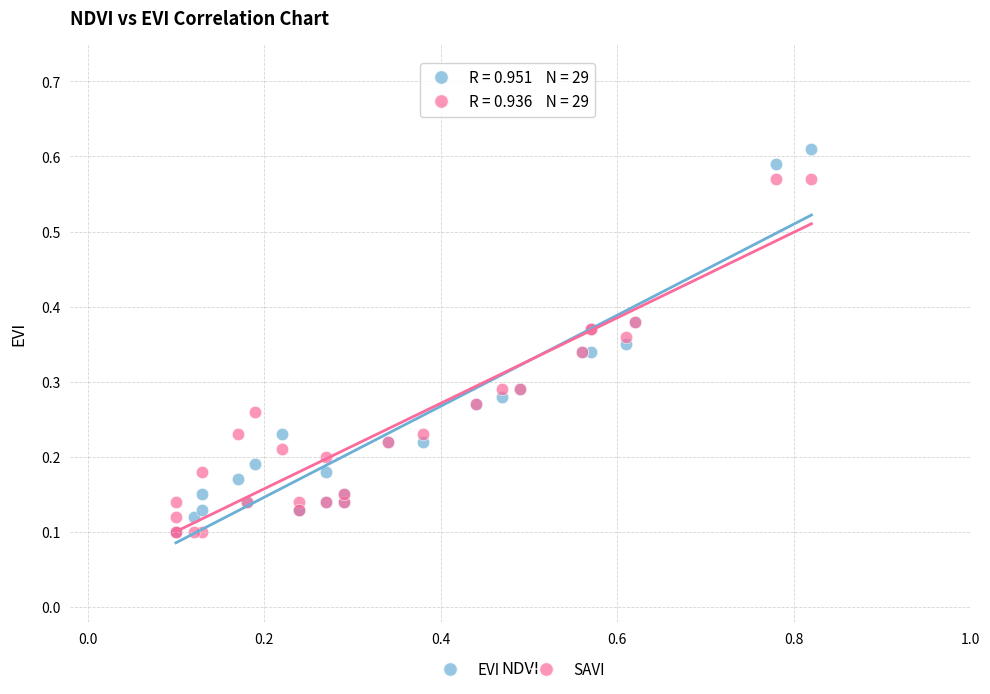

What are all the series names shown in the legend?

EVI, SAVI